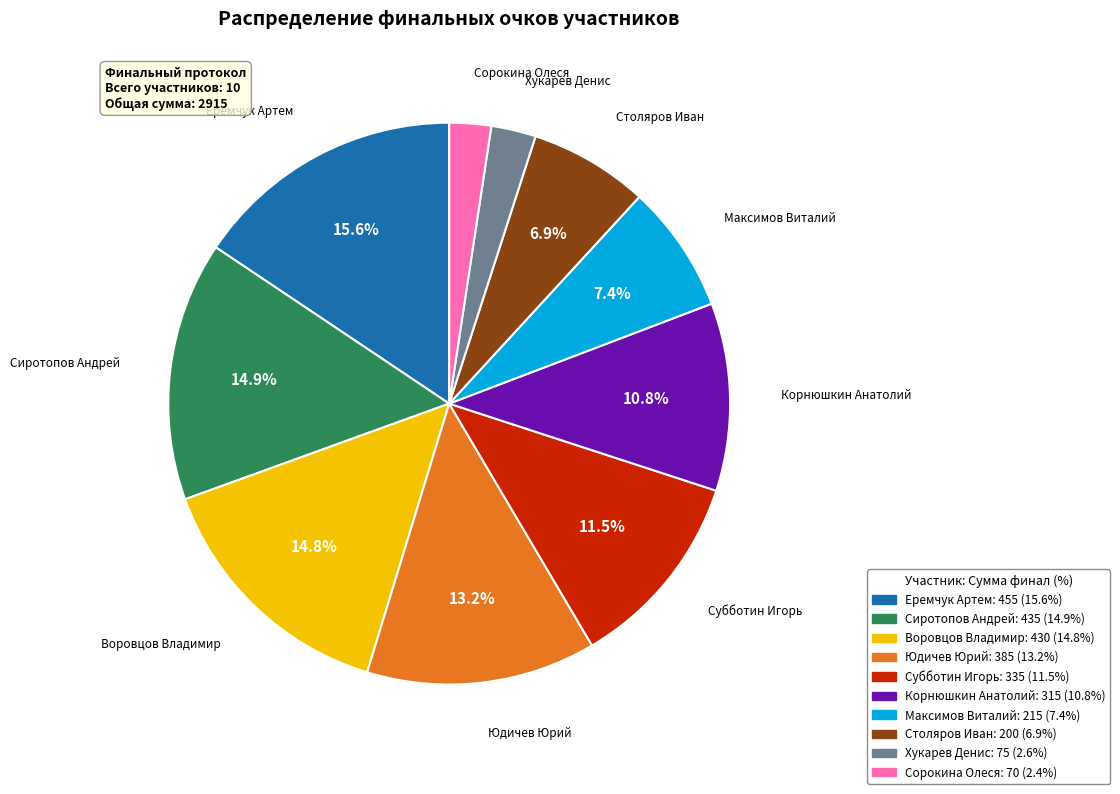

True or false: Субботин Игорь accounts for 19% of the total.

False